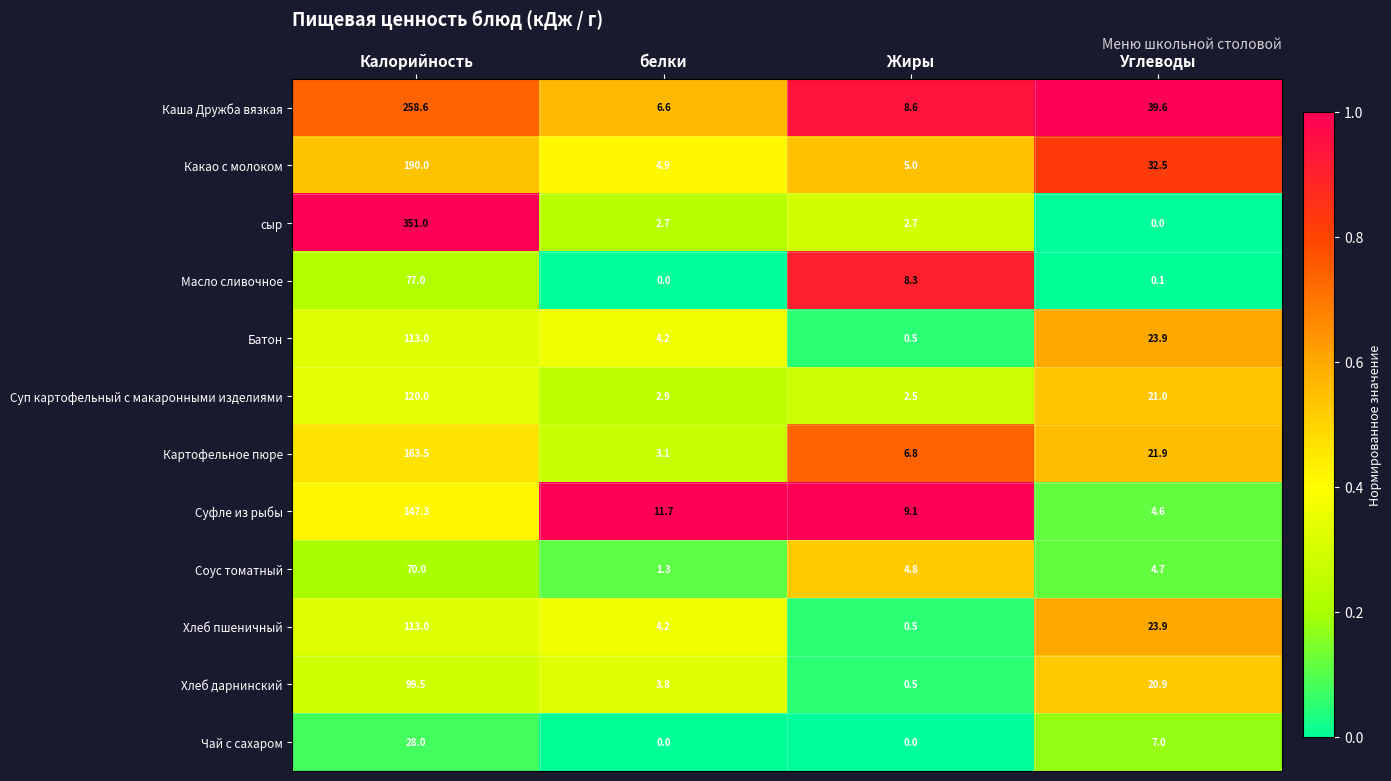

True or false: Батон has a value of 0.9 at Жиры.

False